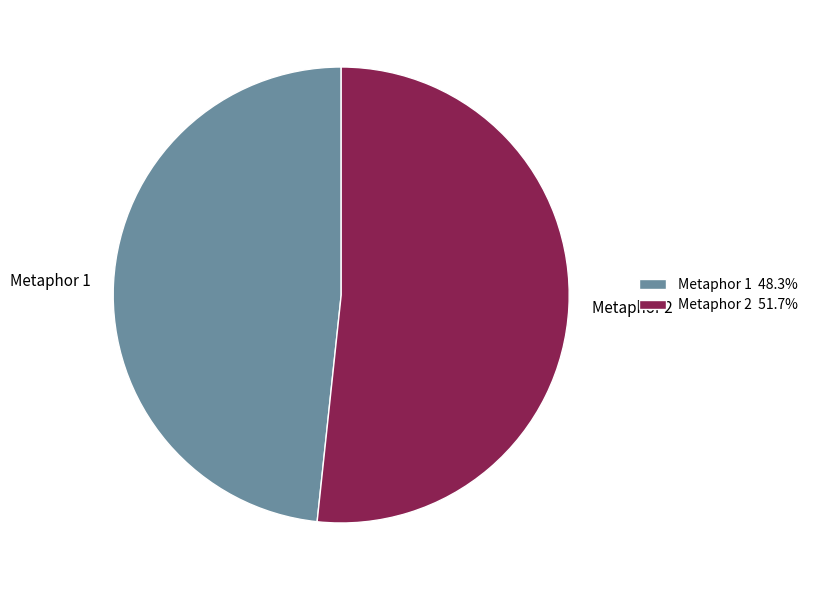

Is Metaphor 1 48.3% the majority of the pie?

No